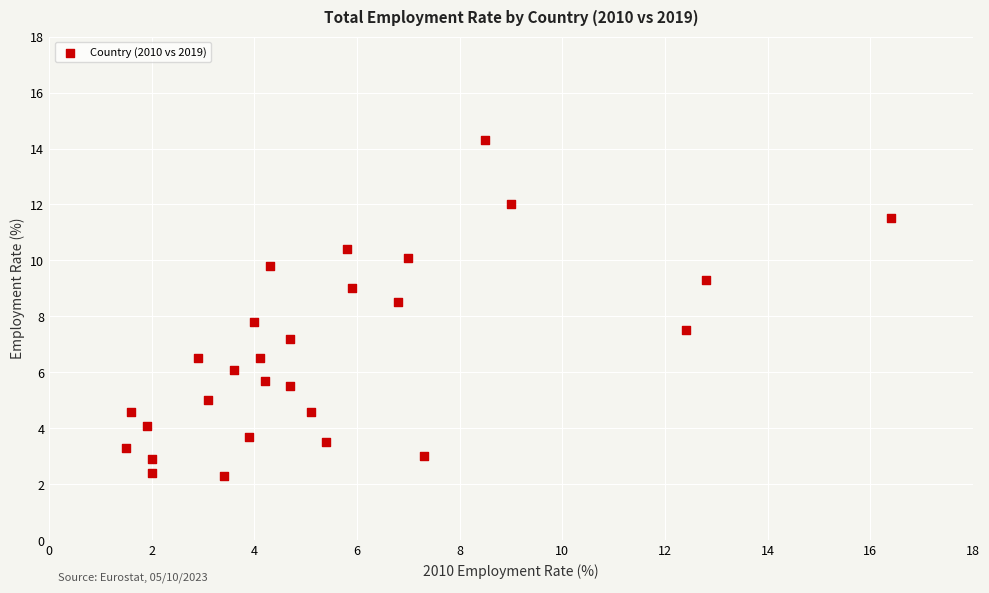

What is the range of Y values (max minus min)?

12.0